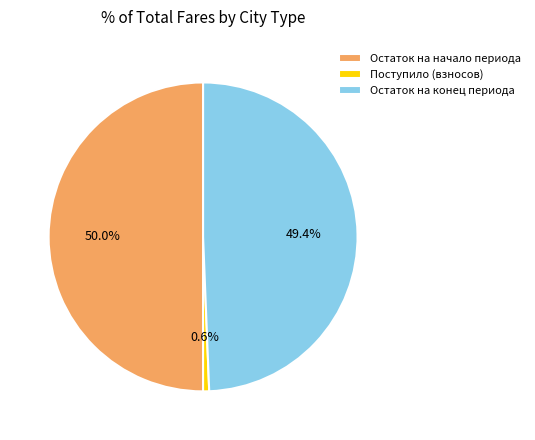

Rank the categories by value from lowest to highest.

Поступило (взносов), Остаток на конец периода, Остаток на начало периода